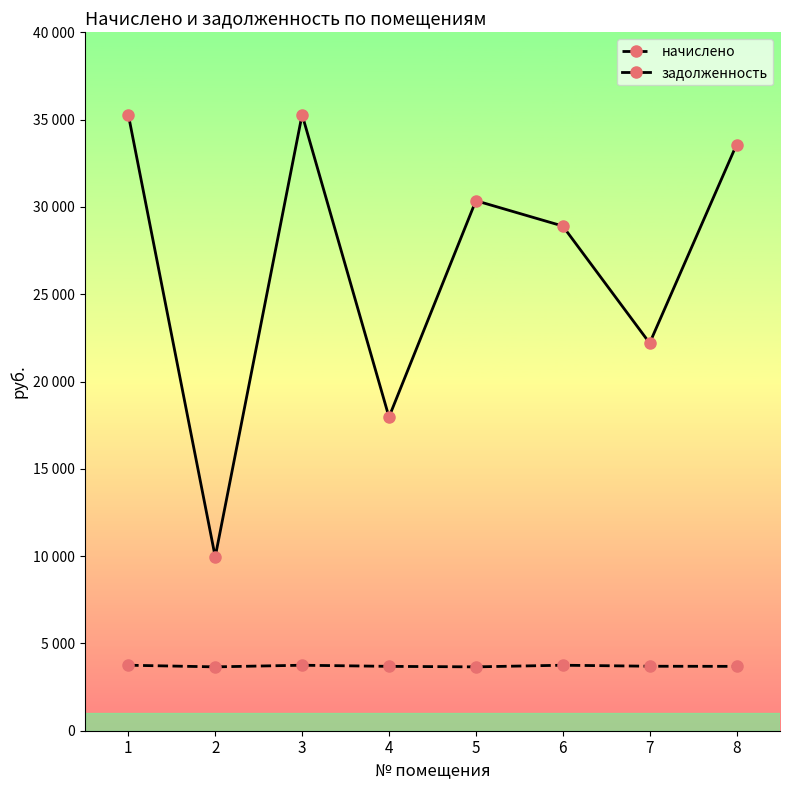

Is this an area chart (filled region under the line)?

No